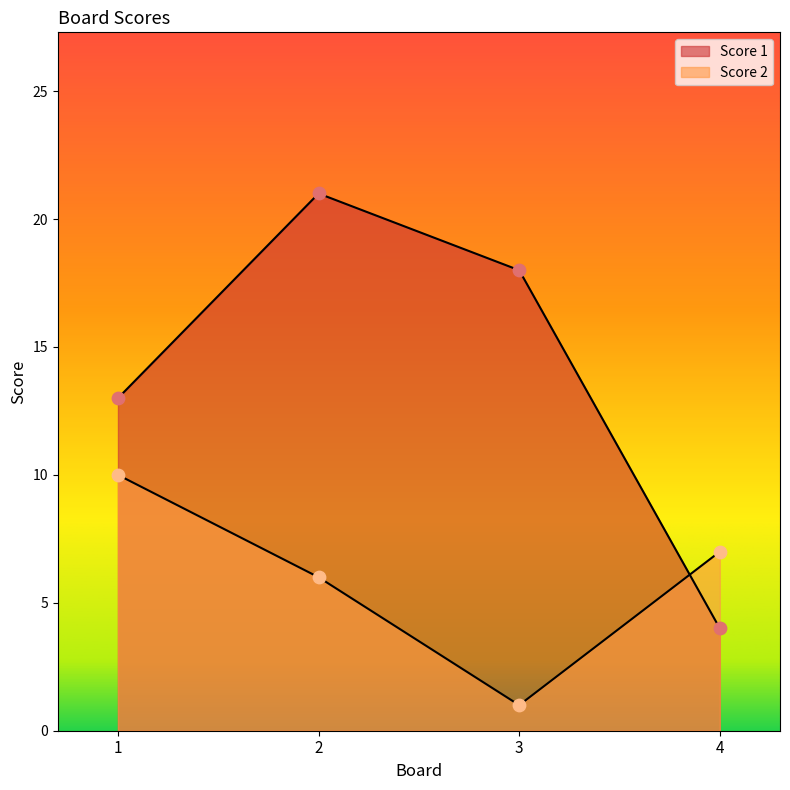

At which category is the sum across all series the highest?

2